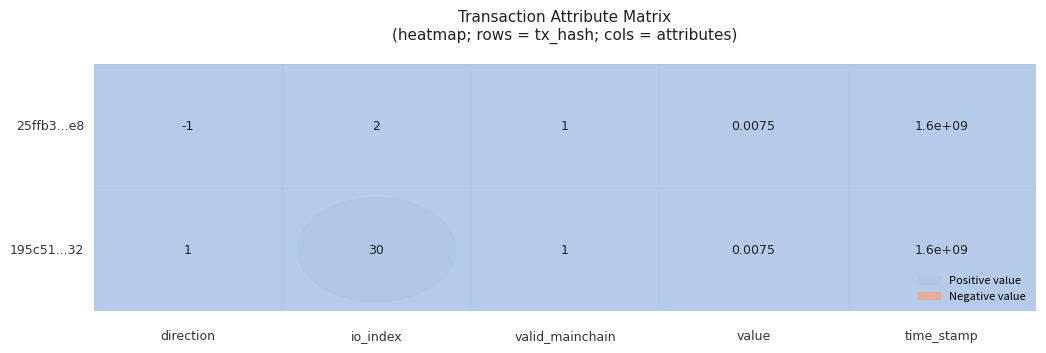

What is the minimum value shown in the chart?

-1.0